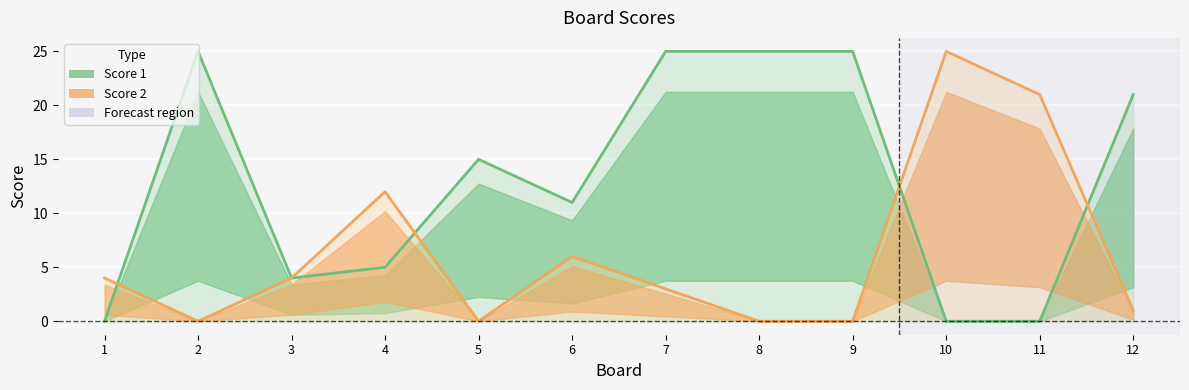

True or false: Score 1 has a value of 13 at 7.

False